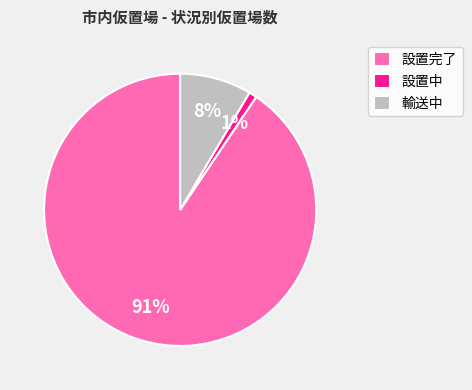

Is it true that 設置完了 is 91% of the pie?

True